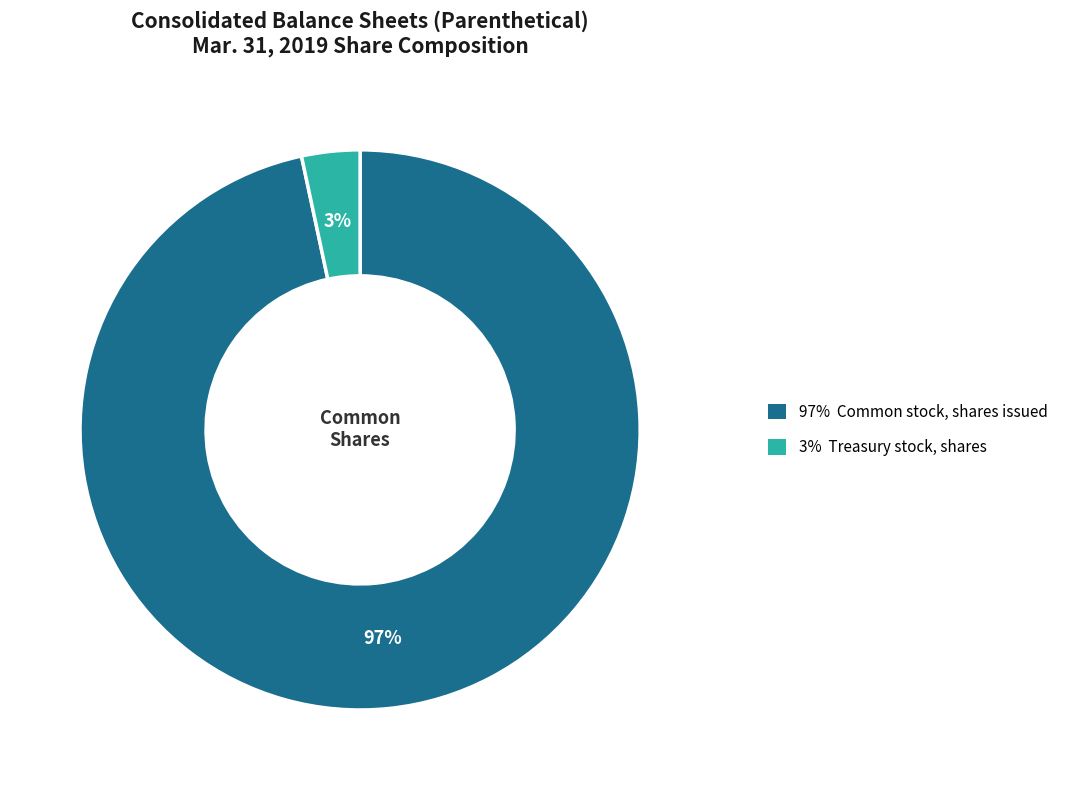

To the nearest percent, what is the average slice percentage?

50%